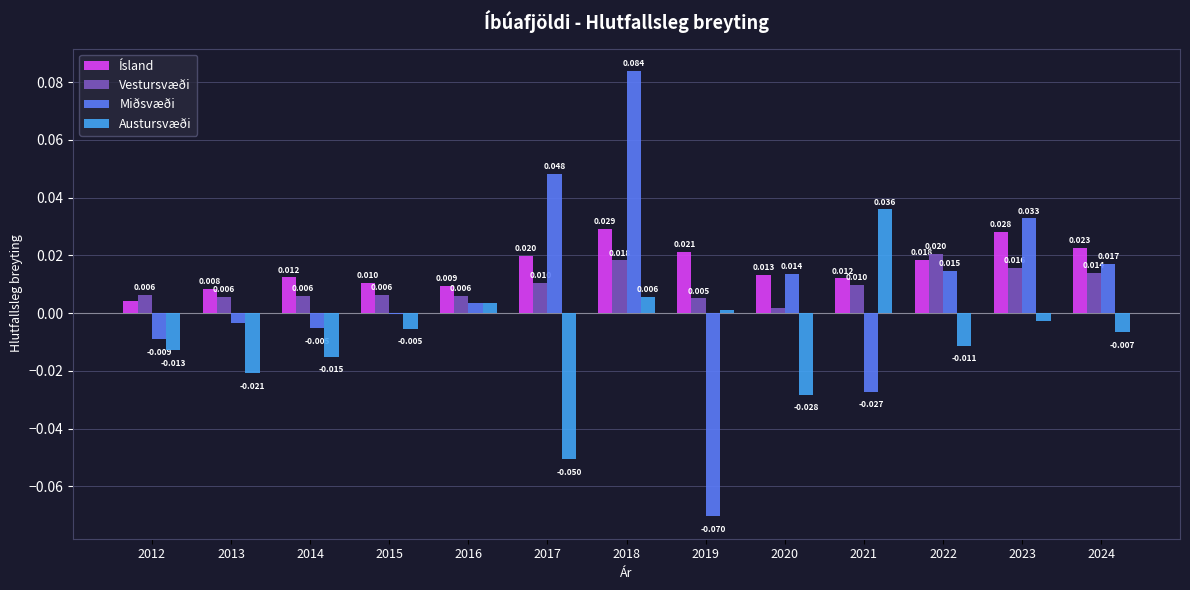

How many categories are shown in the chart?

13